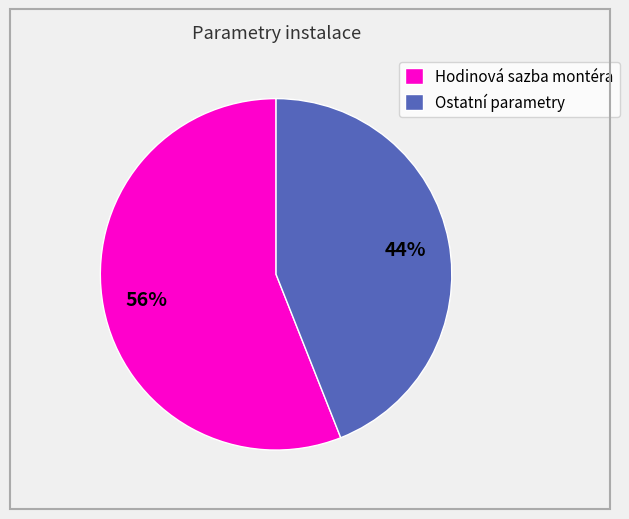

True or false: Ostatní parametry accounts for 57% of the total.

False